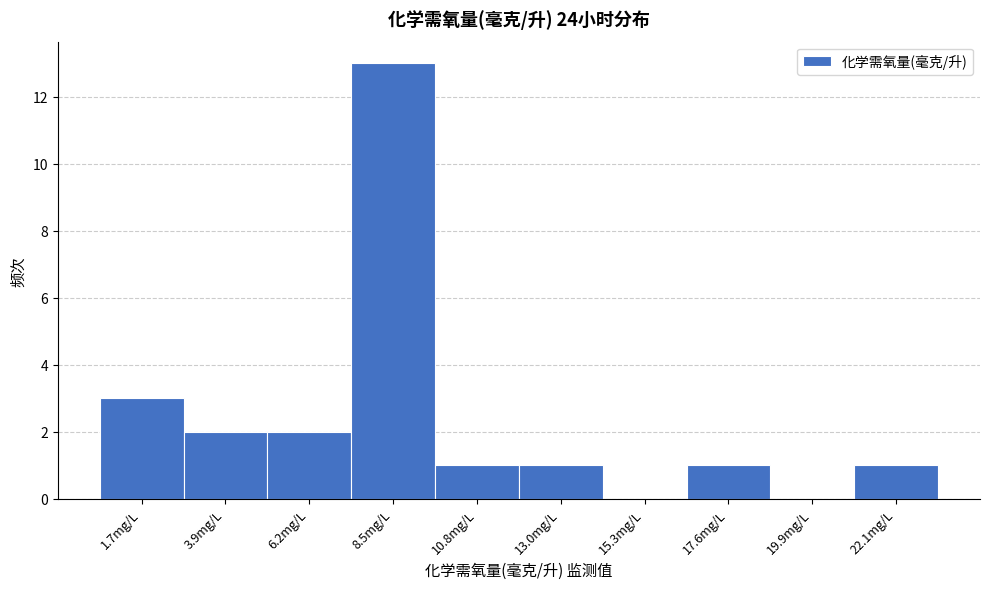

Reading left to right, what are all the values shown in this chart?

1.7mg/L=3	3.9mg/L=2	6.2mg/L=2	8.5mg/L=13	10.8mg/L=1	13.0mg/L=1	15.3mg/L=0	17.6mg/L=1	19.9mg/L=0	22.1mg/L=1